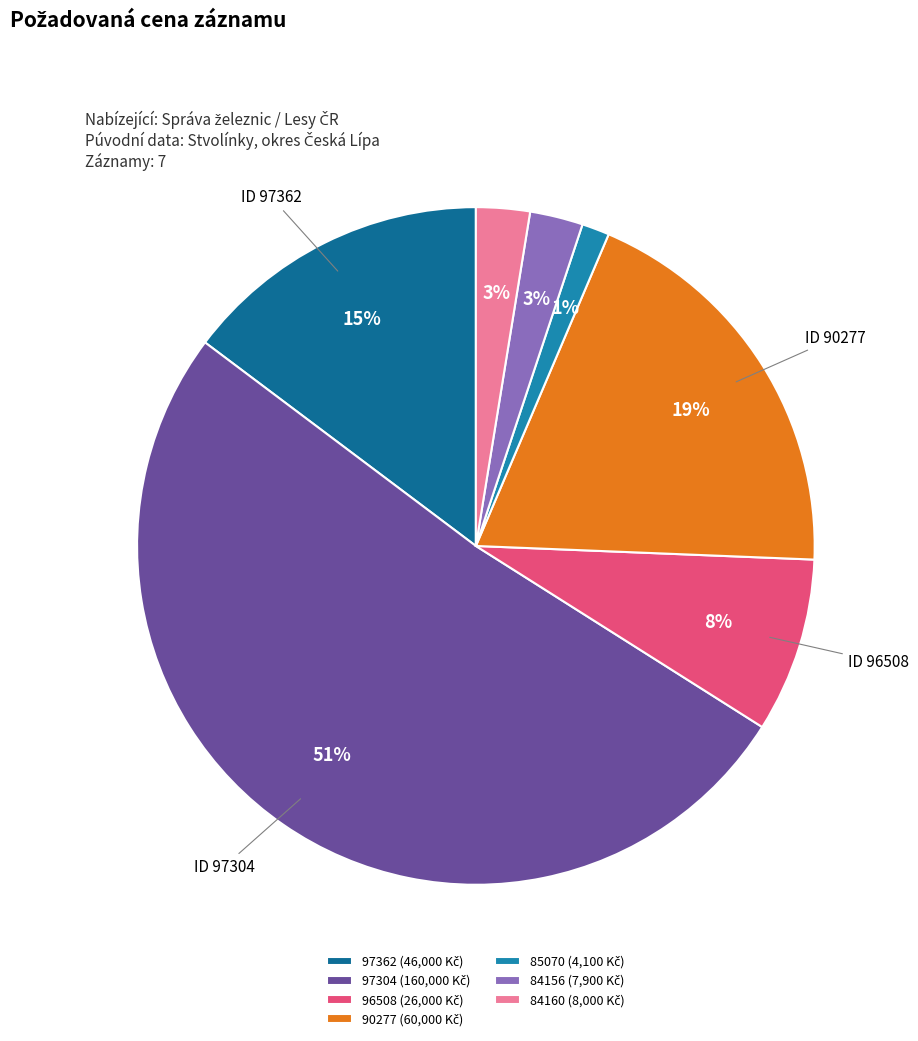

Which slice is the largest?

97304